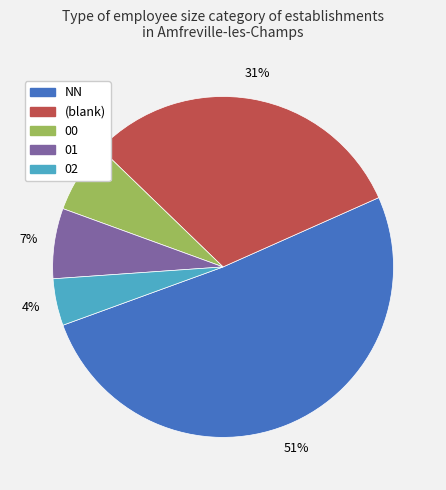

To the nearest percent, what is the difference between the largest and smallest slice percentages?

47%